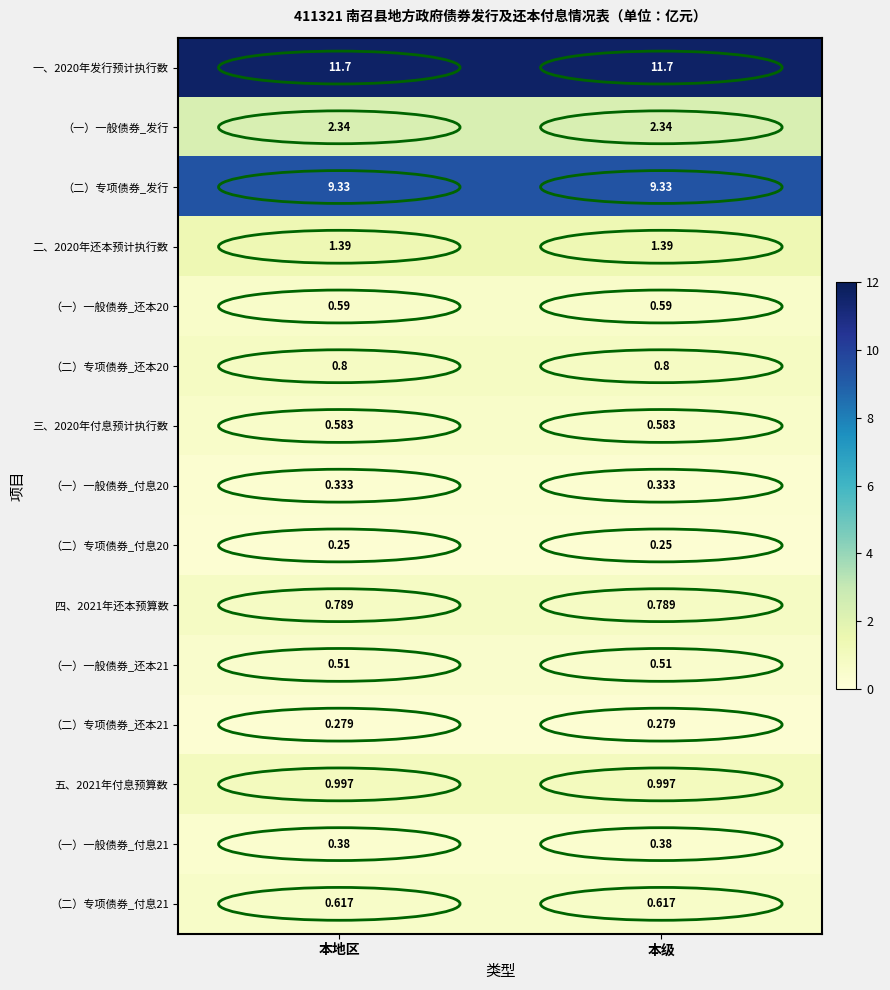

How many data points does each series have?

2